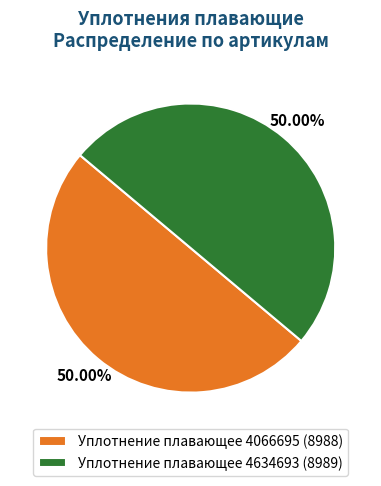

Count the number of slices in the pie.

2